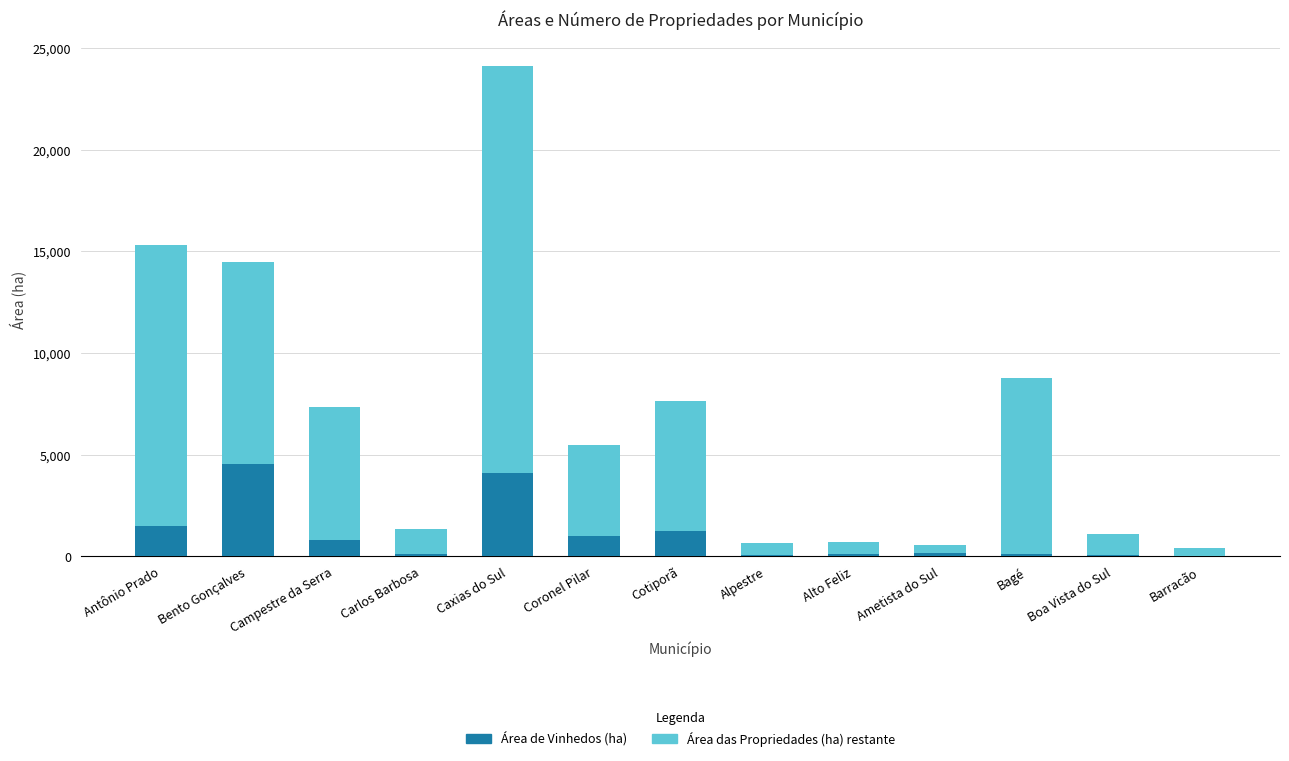

What is the sum of the Área de Vinhedos (ha) values at Antônio Prado and Bento Gonçalves?

6033.1